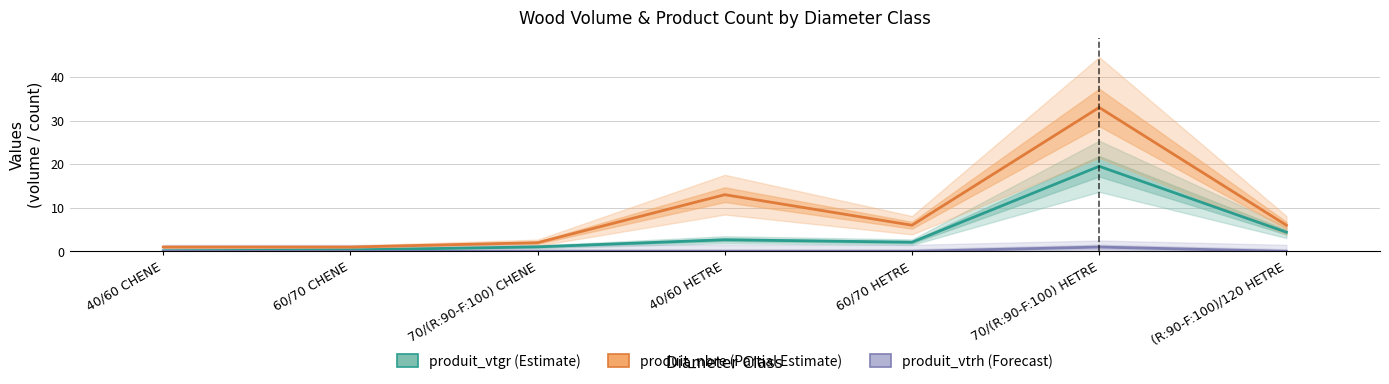

True or false: produit_nbre (Partial Estimate) has a value of 1.0 at 40/60 CHENE.

True